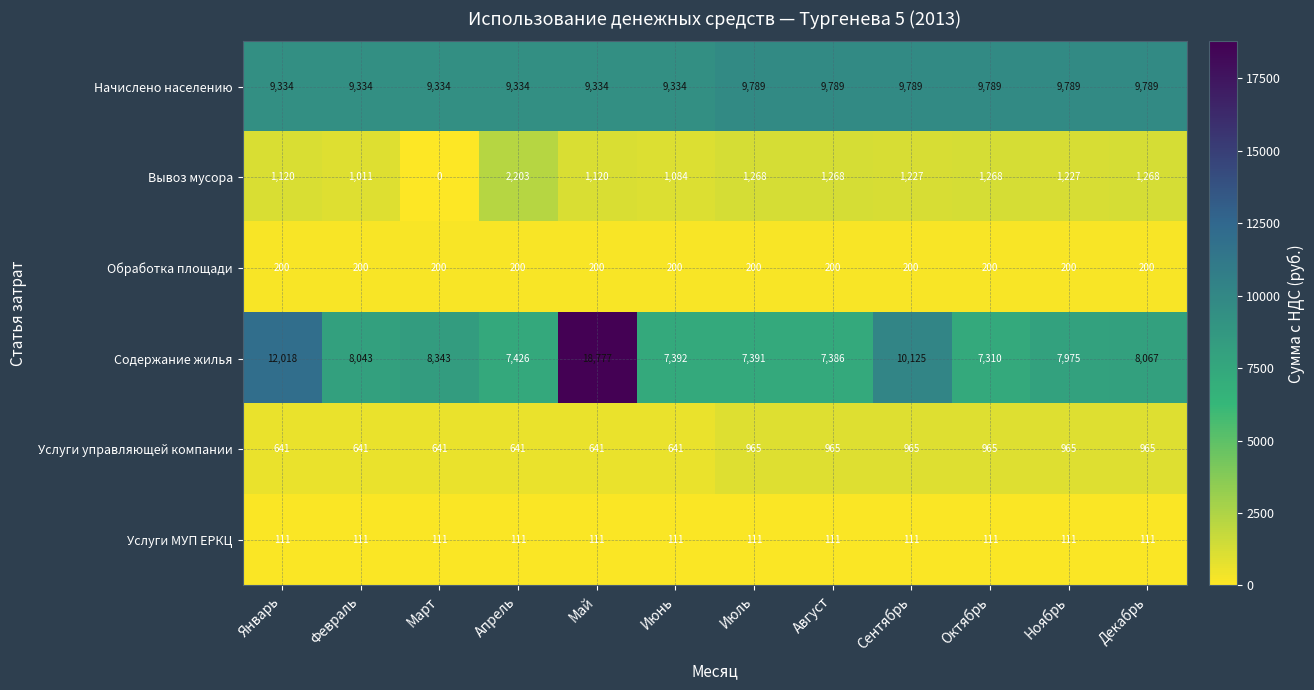

Where is Содержание жилья nearest to the value 13043?

Январь